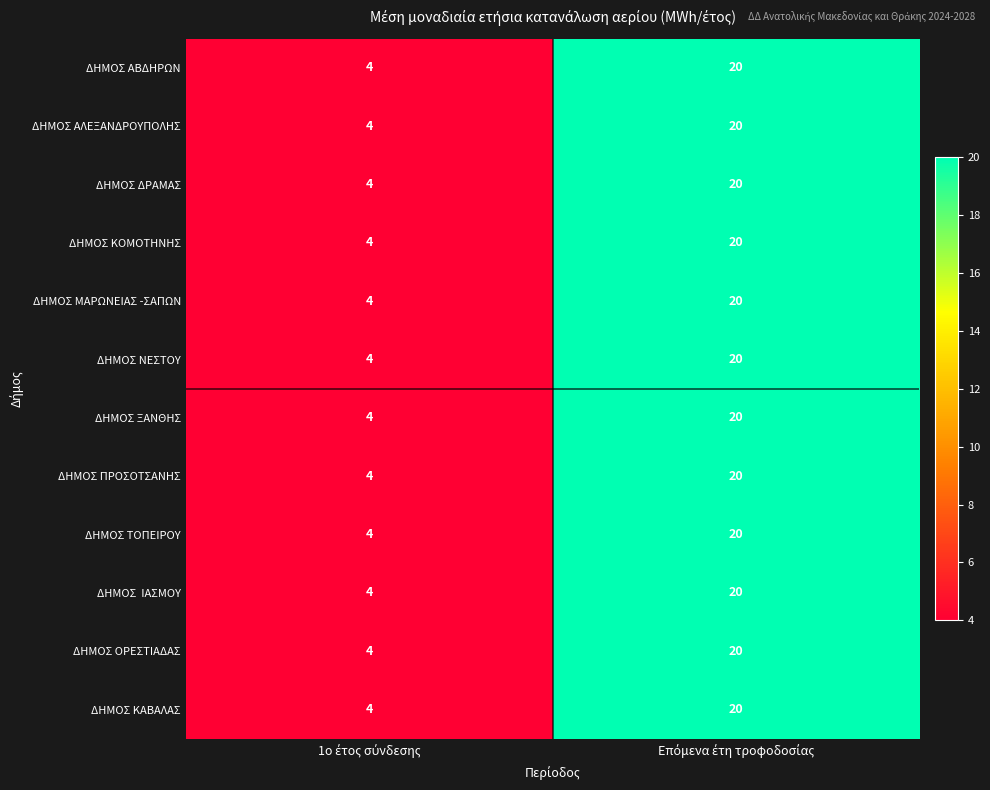

What is the average value of the ΔΗΜΟΣ ΑΛΕΞΑΝΔΡΟΥΠΟΛΗΣ series?

12